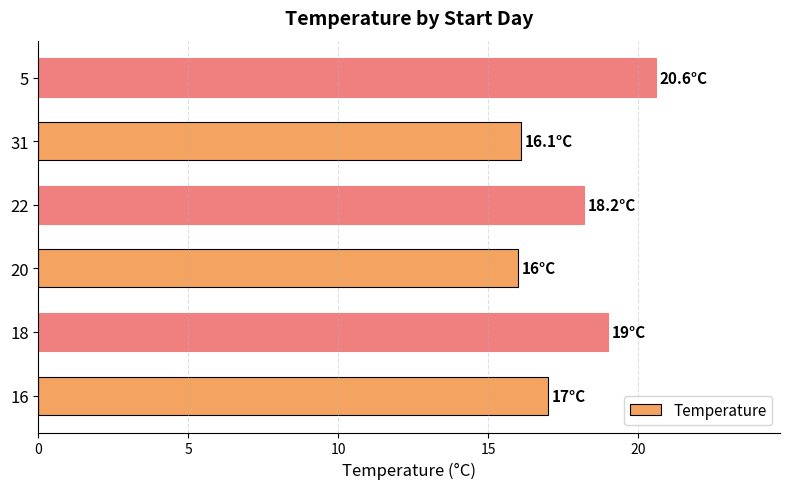

What is the maximum value shown in the chart?

20.6